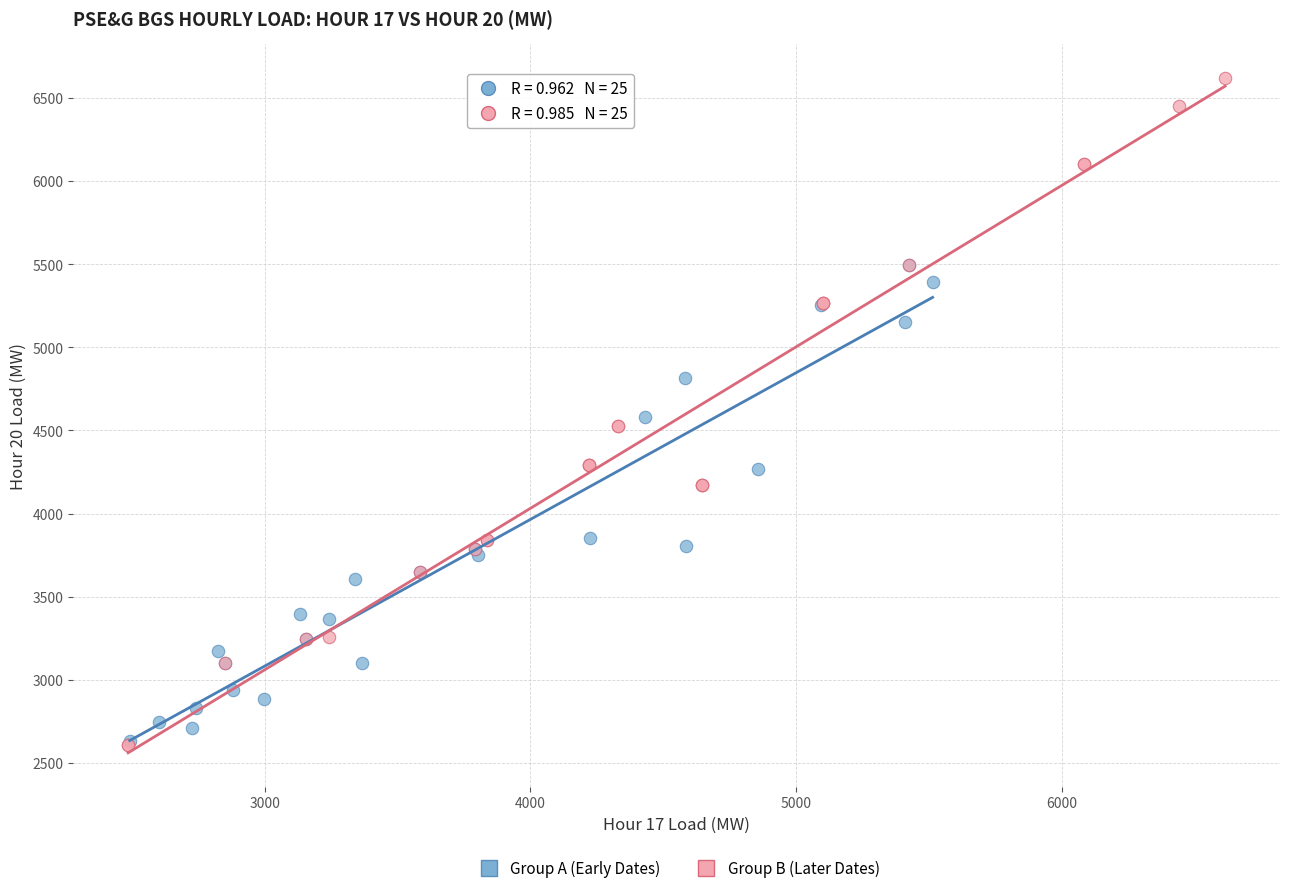

Which series has the widest spread of Y values?

Group B (Later Dates)